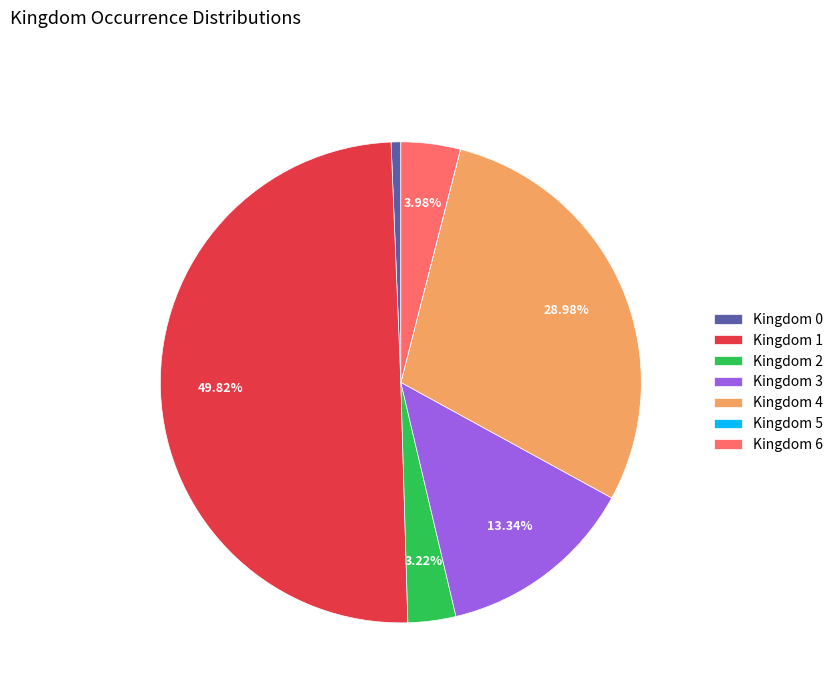

Between Kingdom 2 and Kingdom 6, which is larger?

Kingdom 6